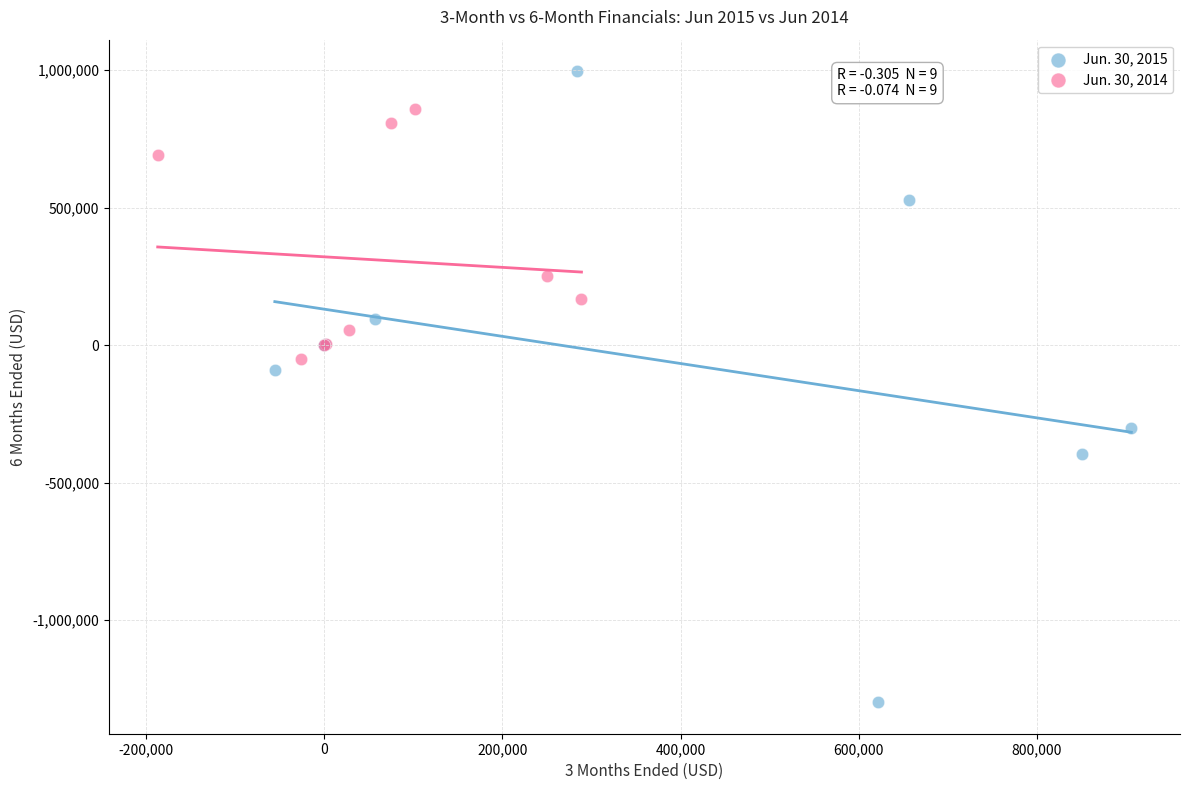

Which series reaches the minimum Y coordinate?

Jun. 30, 2015